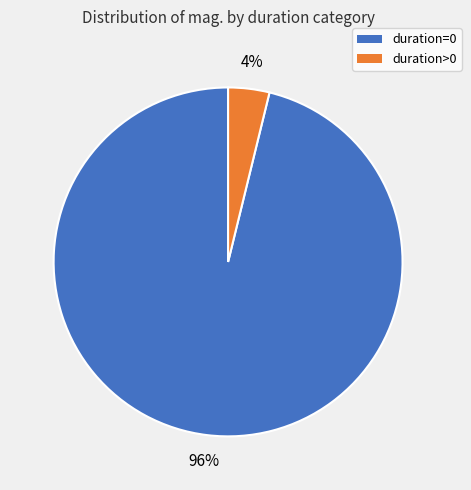

To the nearest percent, what percentage of the pie is duration=0?

96%